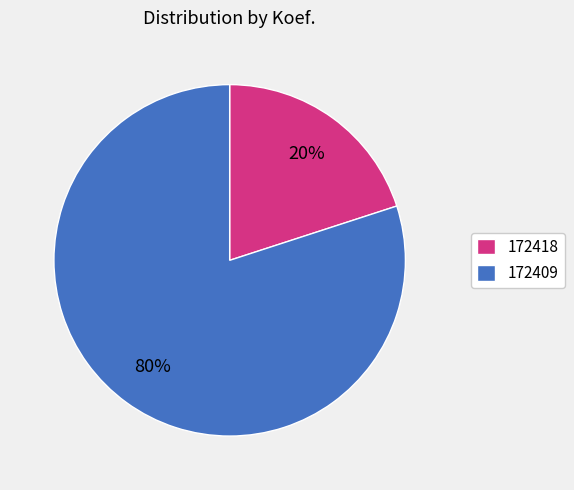

What is the ratio of the value at 172409 to the value at 172418?

4.0